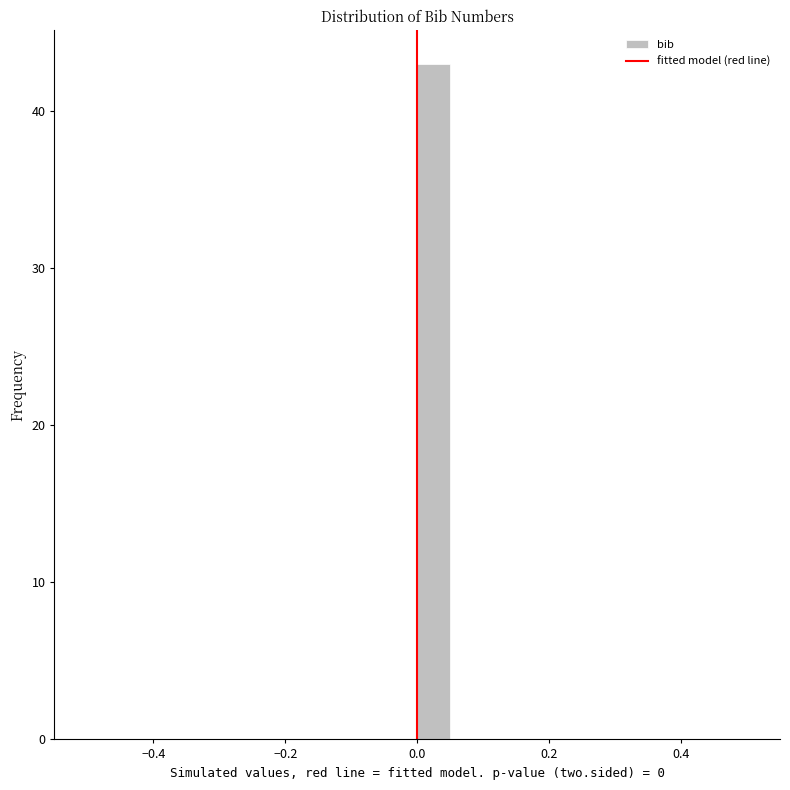

Read against the x-axis, roughly where is the centre of the tallest bar?

0.02